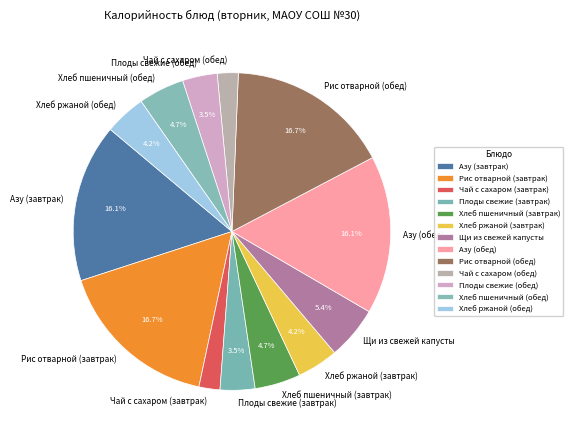

Combined, what portion of the pie is Азу (обед) and Рис отварной (обед)?

32.8%